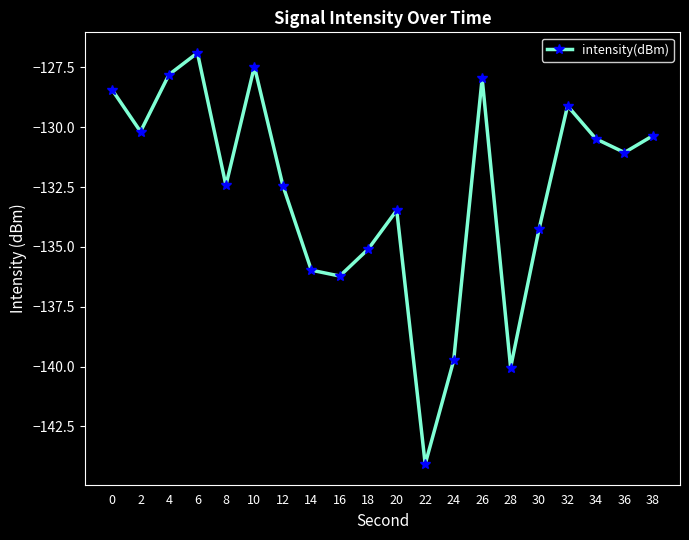

Reading left to right, what are all the values shown in this chart?

-128.4	-130.2	-127.8	-126.9	-132.4	-127.5	-132.4	-136.0	-136.2	-135.1	-133.5	-144.1	-139.7	-128.0	-140.0	-134.2	-129.1	-130.5	-131.1	-130.4